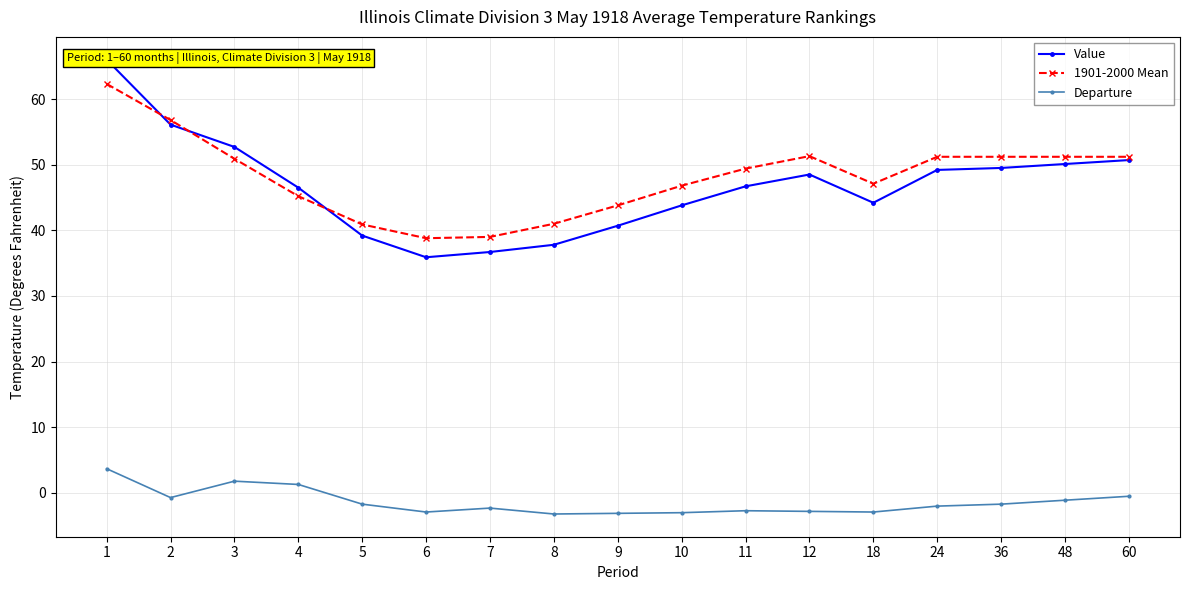

What value does the Departure series have at 7?

-2.3